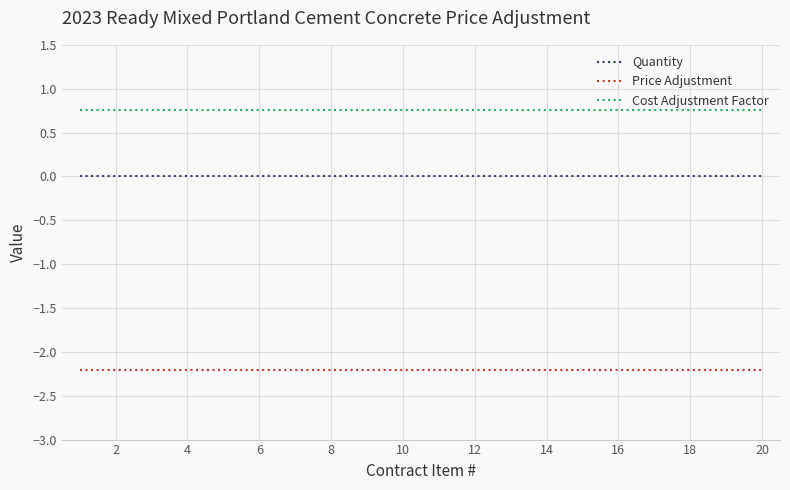

True or false: Quantity and Cost Adjustment Factor intersect in this chart.

False